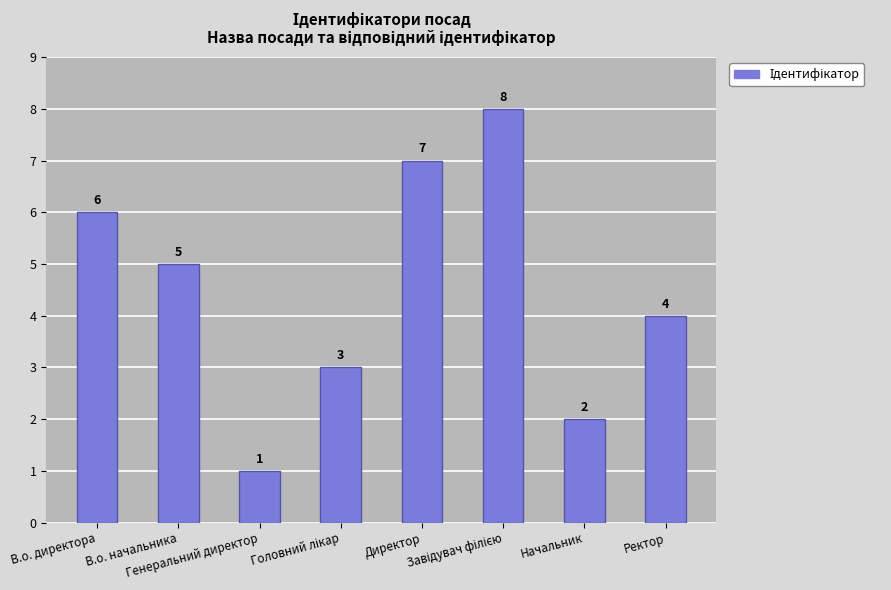

At which label does the data first exceed 5?

В.о. директора